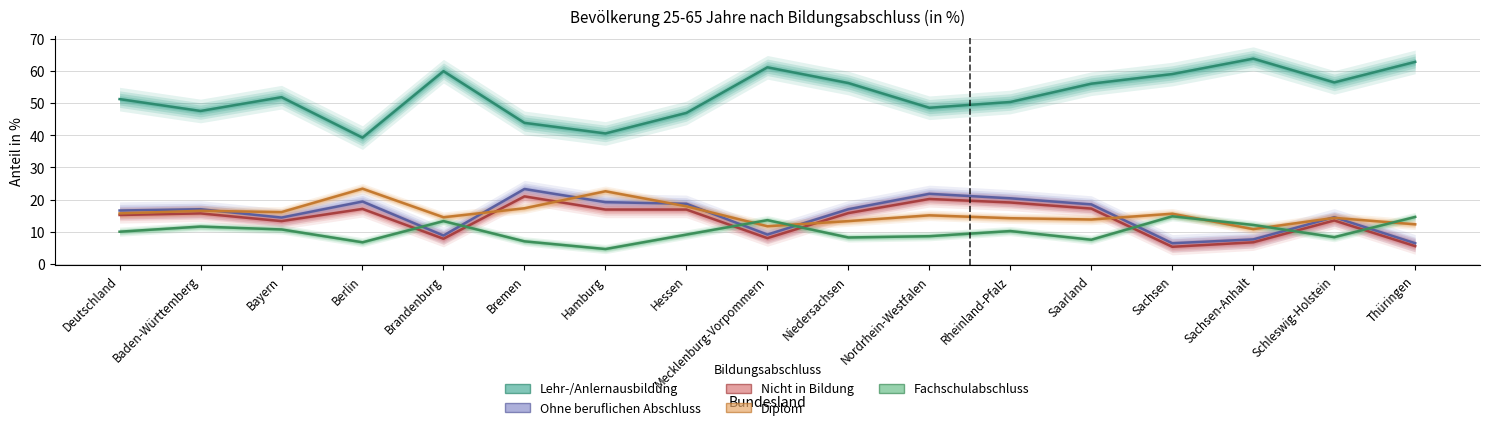

How many interior local peaks does the Diplom series have?

6